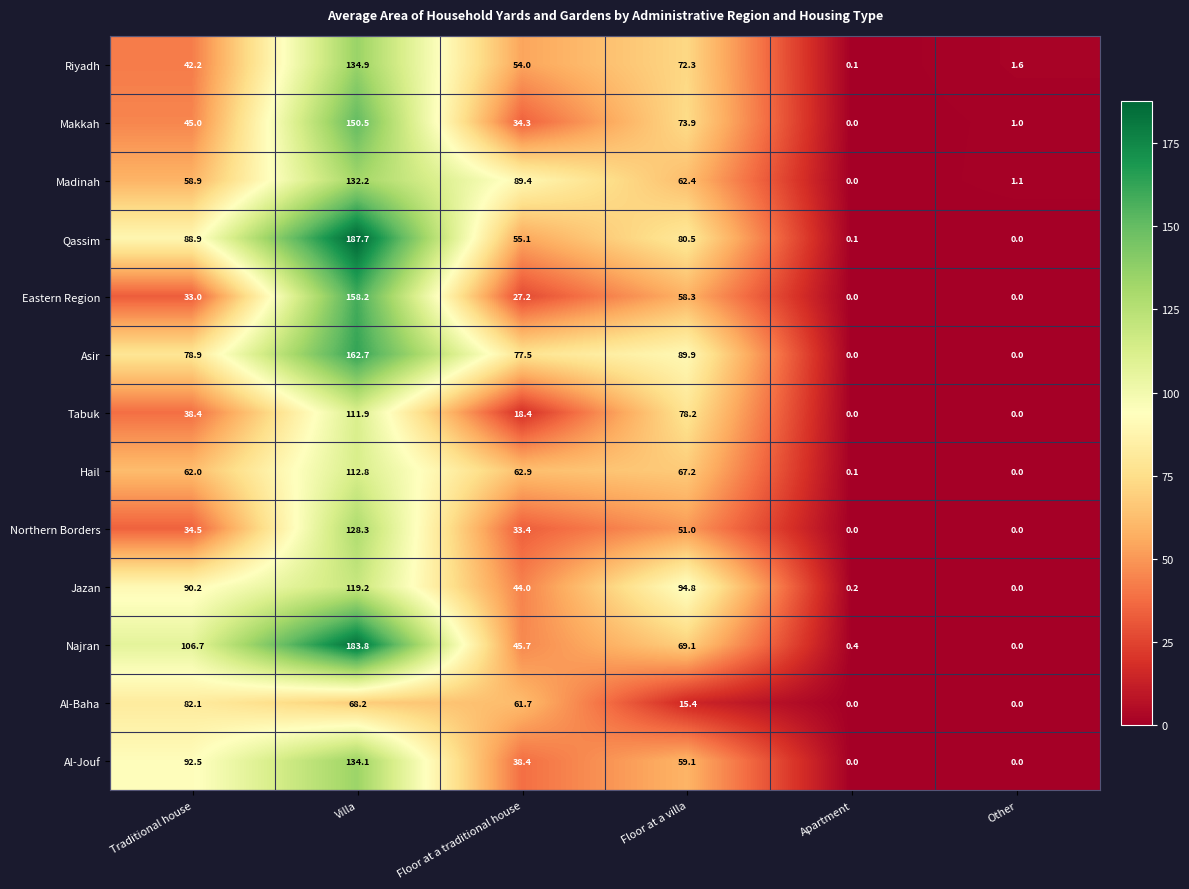

Which series has the largest range (max minus min)?

Qassim